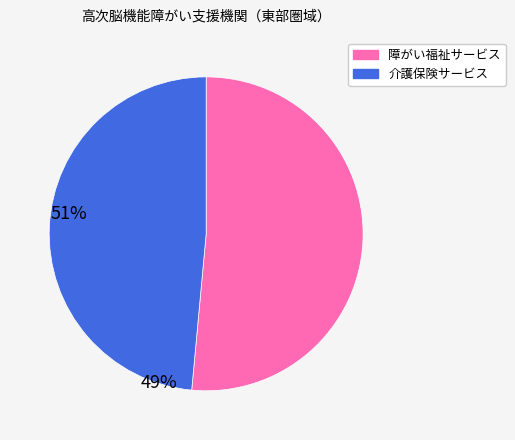

Which category has the smallest portion of the pie?

介護保険サービス